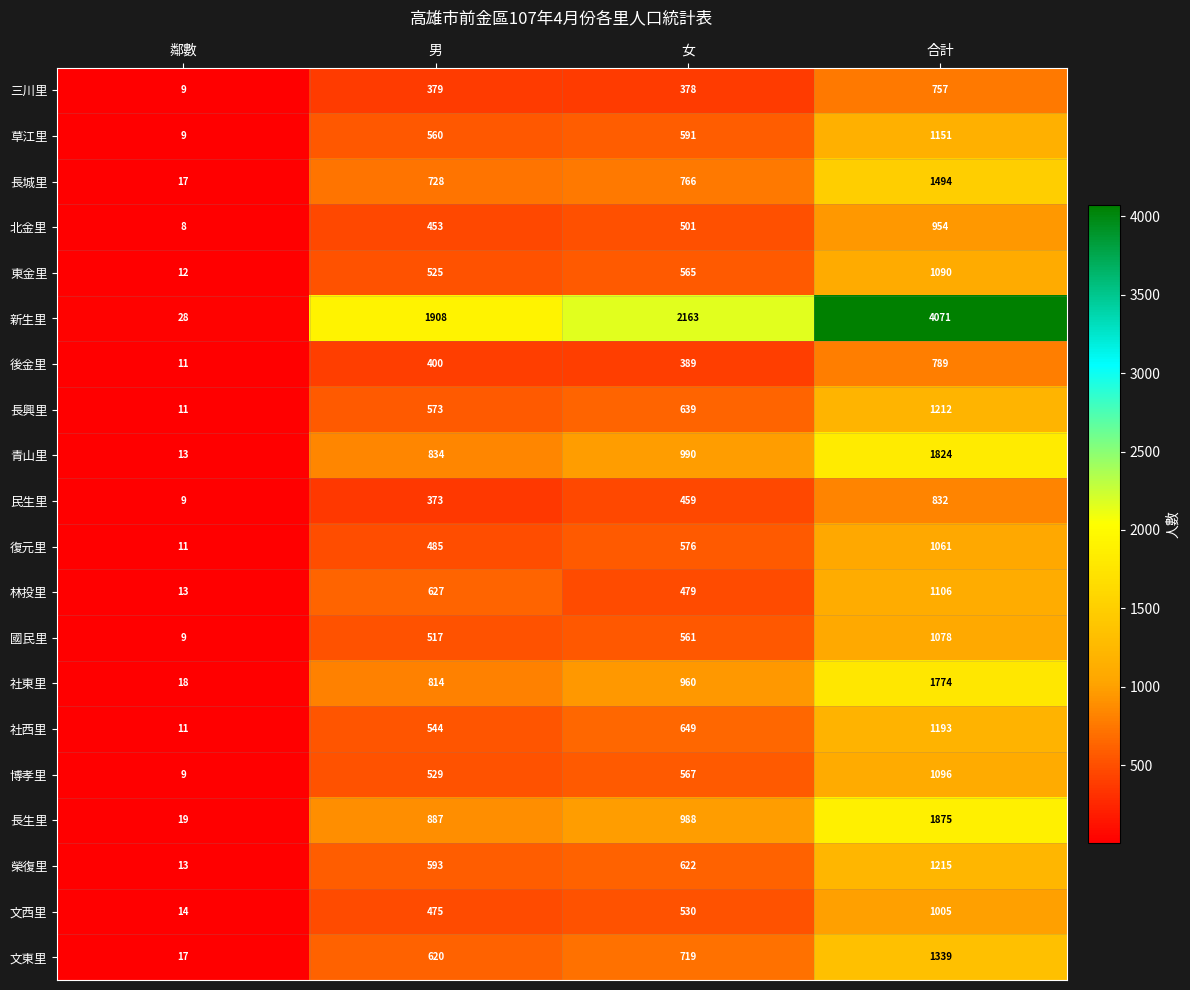

Is the value of 國民里 at 合計 greater than the value of 博孝里 at 女?

Yes